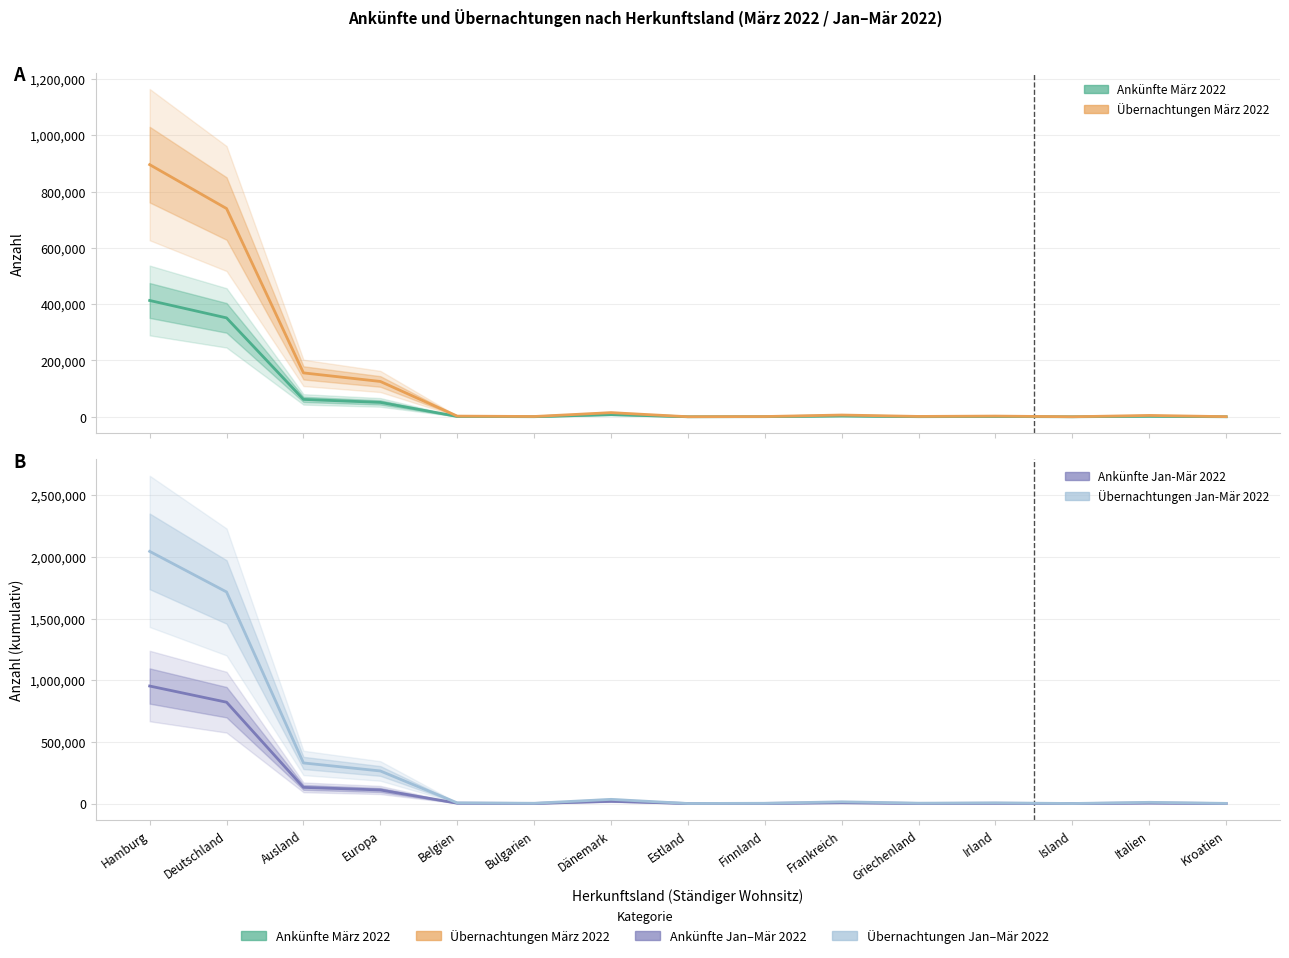

Is this an area chart (filled region under the line)?

No